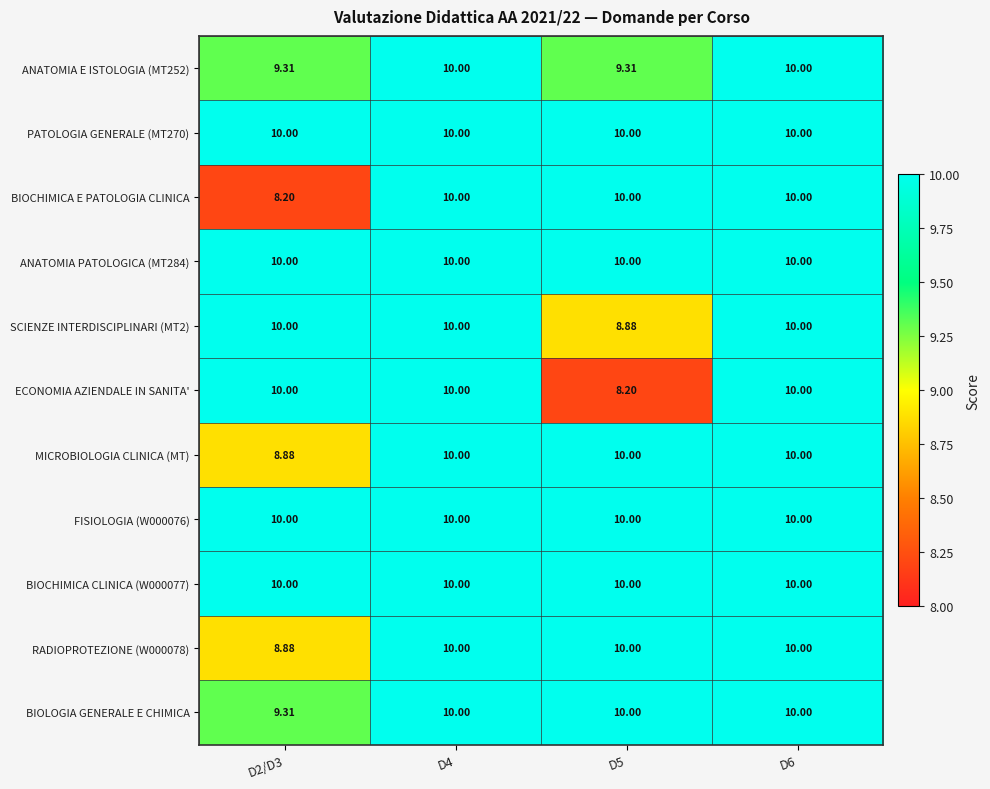

Which series changed the most between D4 and D5?

ECONOMIA AZIENDALE IN SANITA'